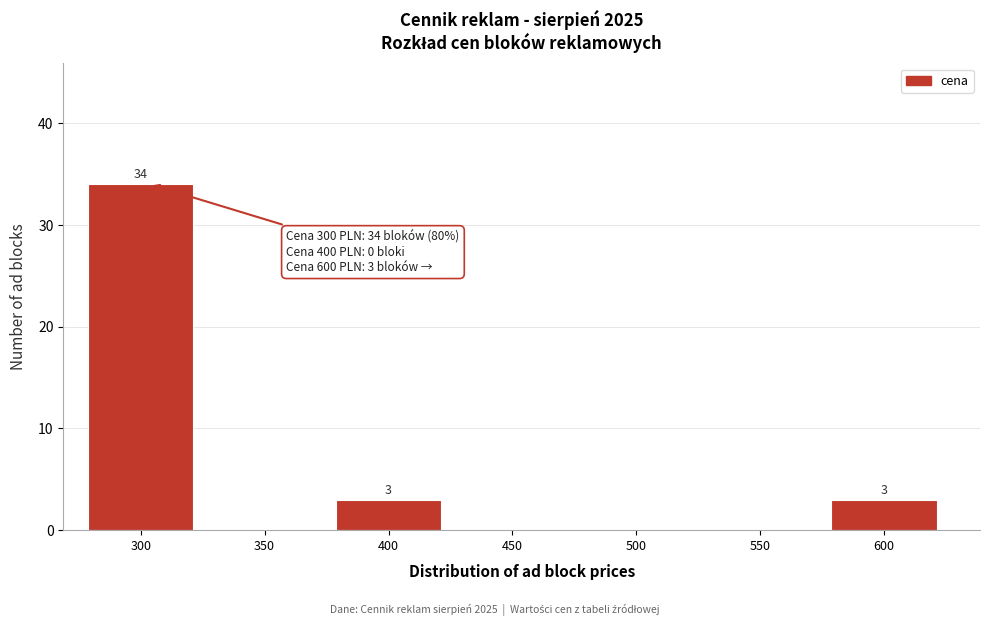

Reading left to right, transcribe all the data shown in this chart.

300=34	350=0	400=3	450=0	500=0	550=0	600=3